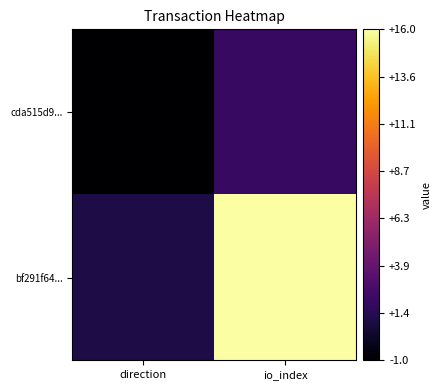

Between direction and io_index, which series saw the biggest shift?

bf291f64...